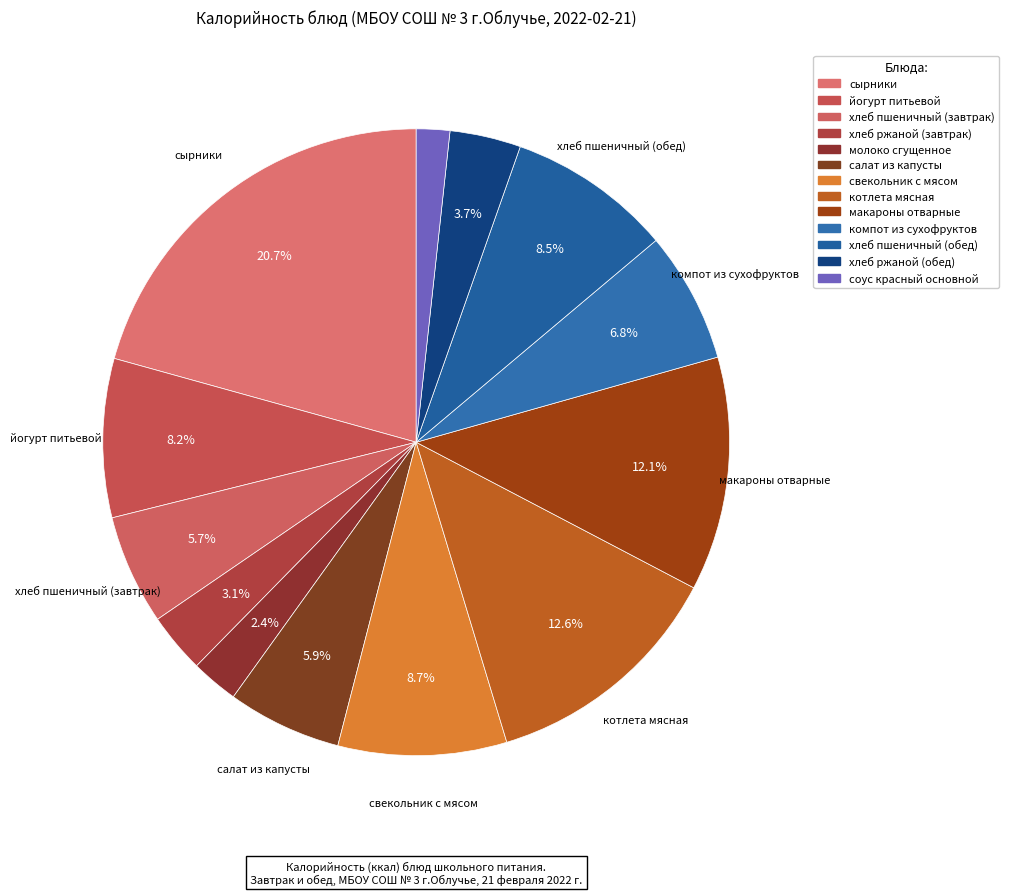

Which slice is the largest?

сырники